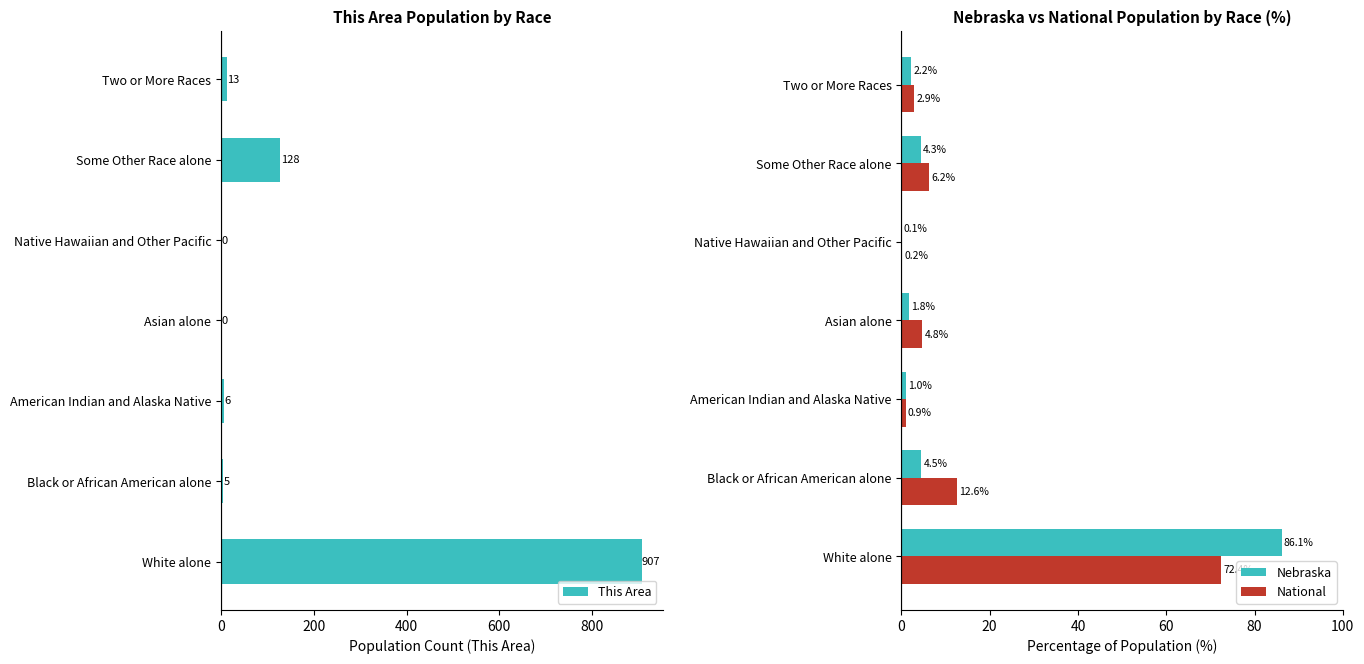

Is the value of National at Asian alone greater than the value of Nebraska at White alone?

No